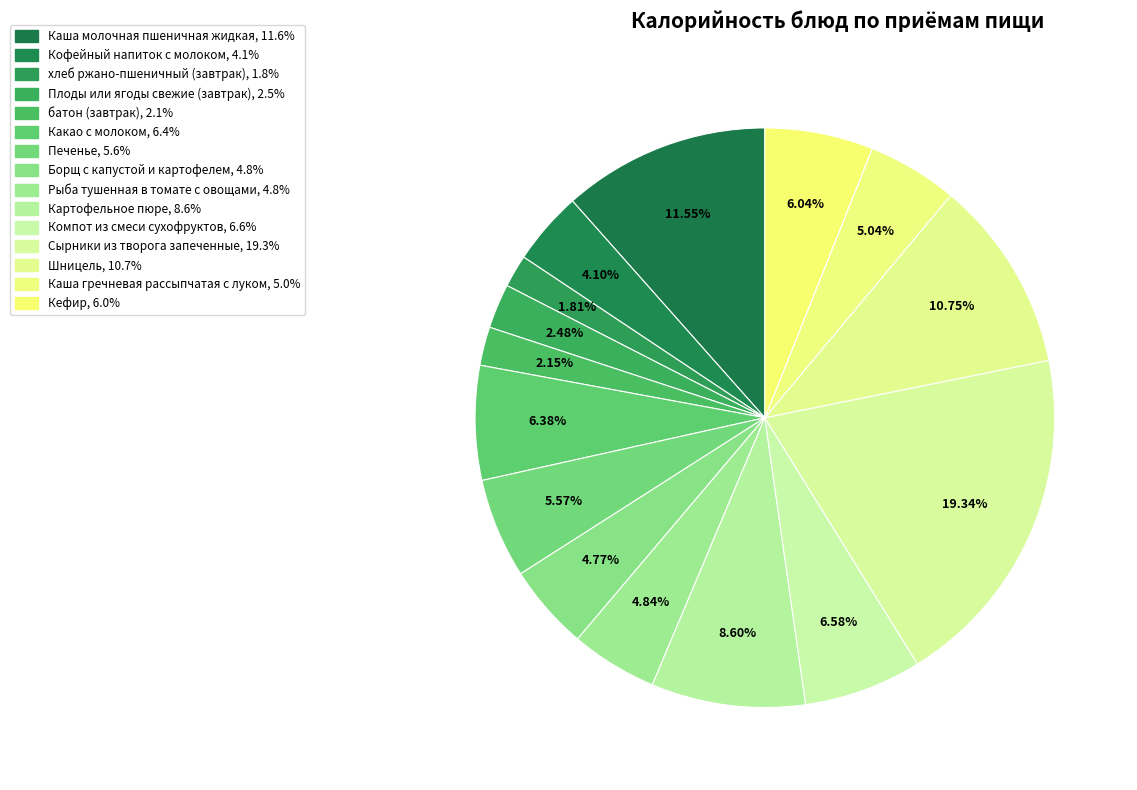

Which slice is the smallest?

хлеб ржано-пшеничный (завтрак)